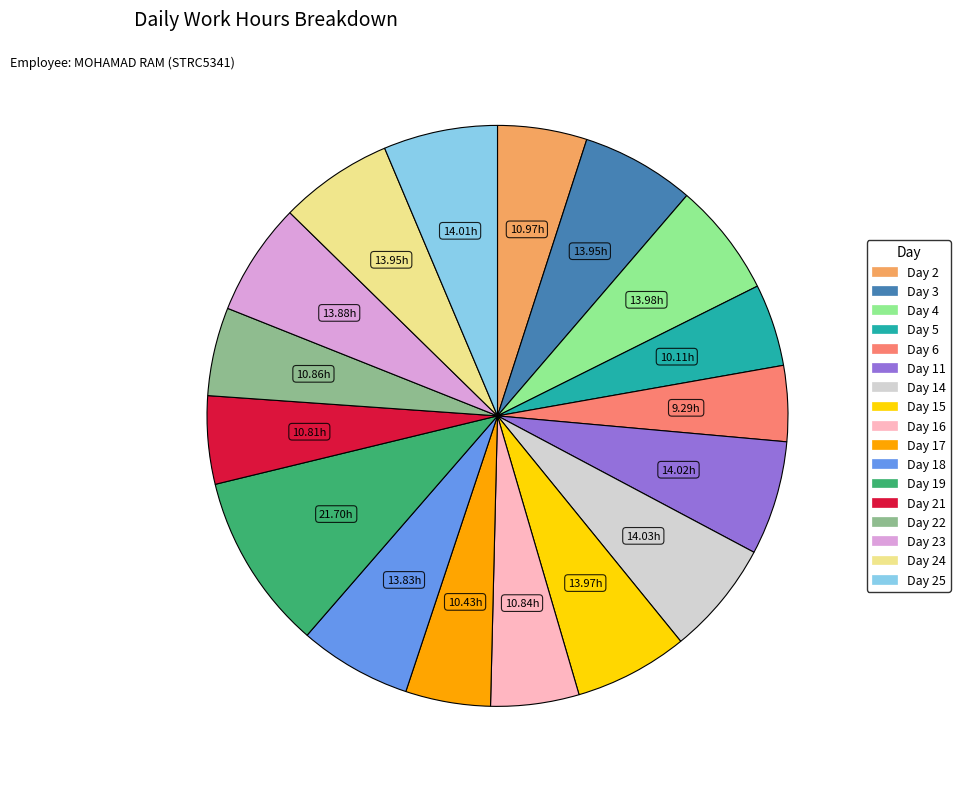

Does any single category account for the majority?

No